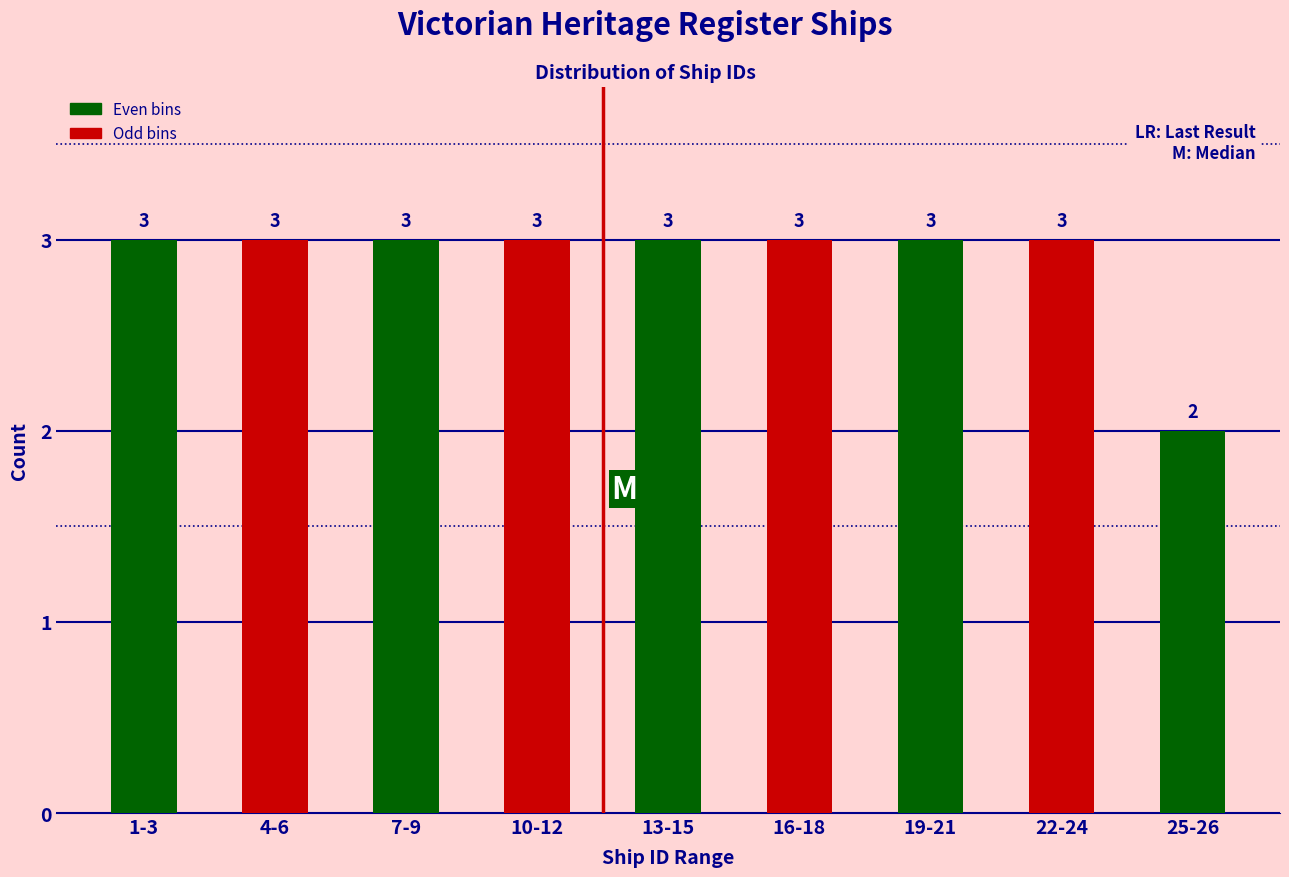

Reading left to right, list all the values displayed in this chart.

3	3	3	3	3	3	3	3	2